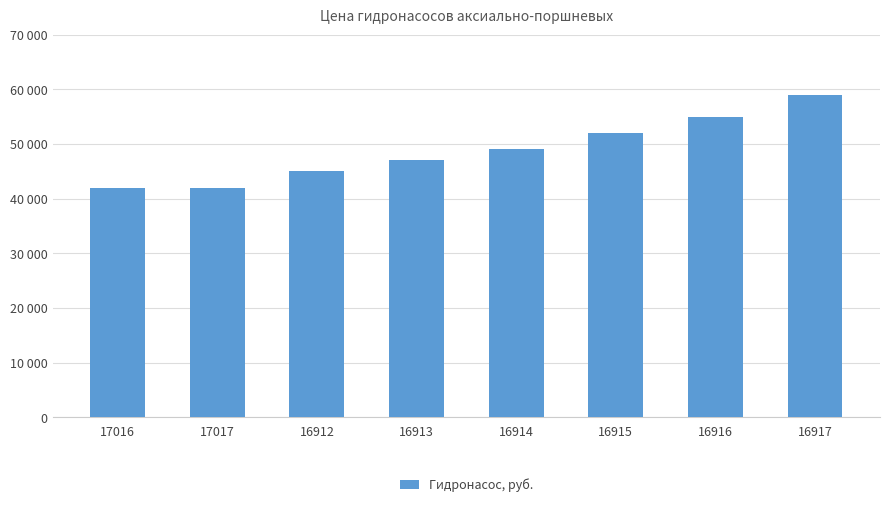

List the labels in order of value, smallest first.

17016, 17017, 16912, 16913, 16914, 16915, 16916, 16917